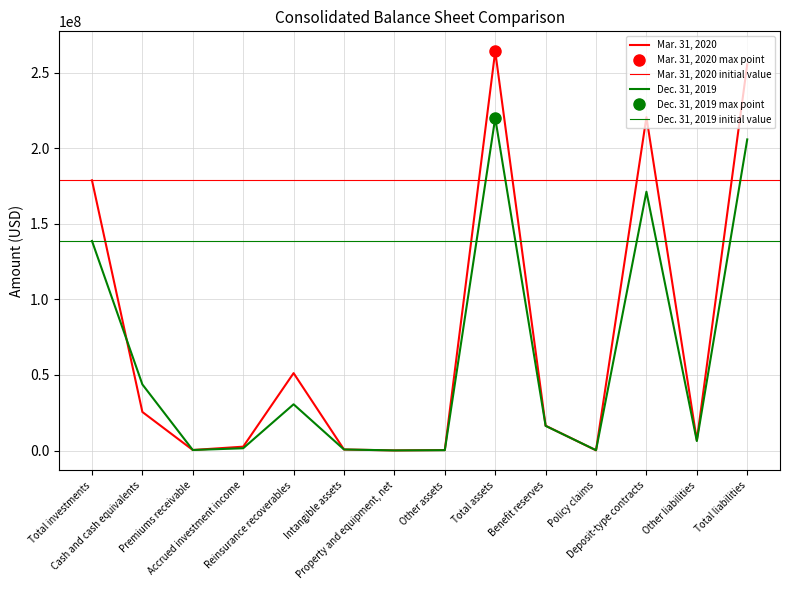

Reading left to right, extract all data points from this chart.

Mar. 31, 2020: Total investments=178703901	Cash and cash equivalents=25506856	Premiums receivable=350360	Accrued investment income=2563529	Reinsurance recoverables=51200947	Intangible assets=700000	Property and equipment, net=81165	Other assets=322358	Total assets=264028177	Benefit reserves=16413606	Policy claims=156820	Deposit-type contracts=220462679	Other liabilities=6756091	Total liabilities=255422795
Dec. 31, 2019: Total investments=138602143	Cash and cash equivalents=43716205	Premiums receivable=355959	Accrued investment income=1511200	Reinsurance recoverables=30579524	Intangible assets=700000	Property and equipment, net=85395	Other assets=241580	Total assets=219915886	Benefit reserves=16319912	Policy claims=225228	Deposit-type contracts=171168785	Other liabilities=6291782	Total liabilities=205757138